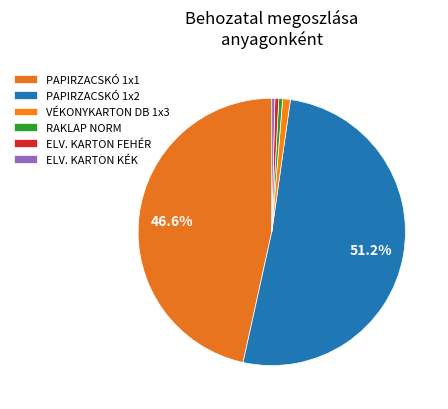

What portion of the pie excludes ELV. KARTON FEHÉR?

99.5%